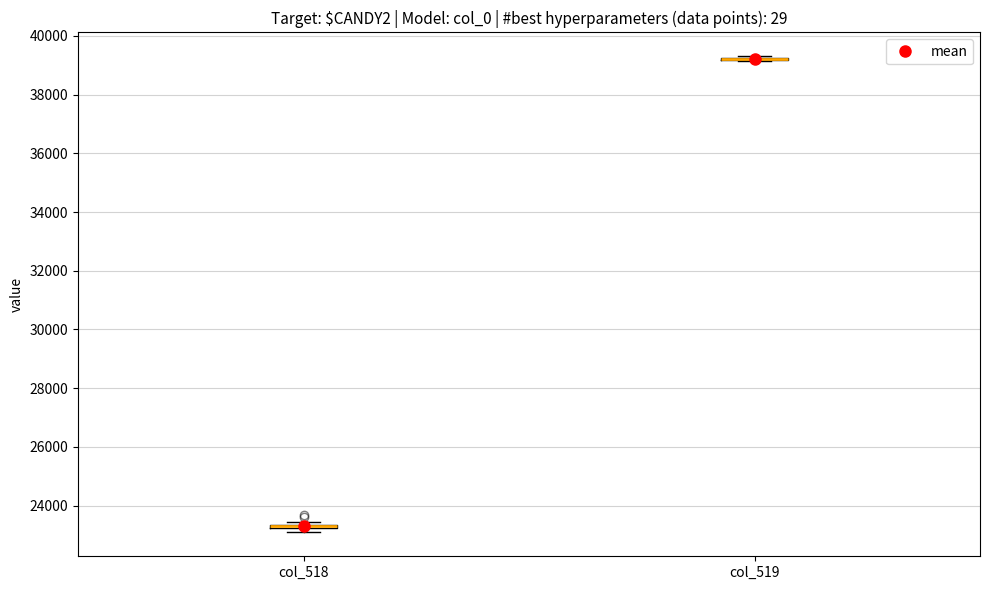

Where is the lower edge of the box for col_518 on the y-axis? The values are not printed on the chart, so give them approximately, as read against the axis.

23200